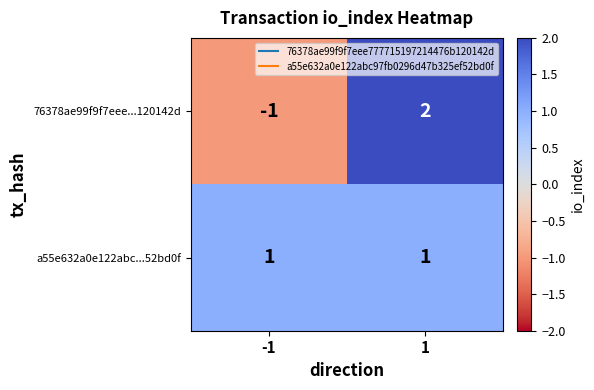

At how many categories does at least one series exceed 0?

2